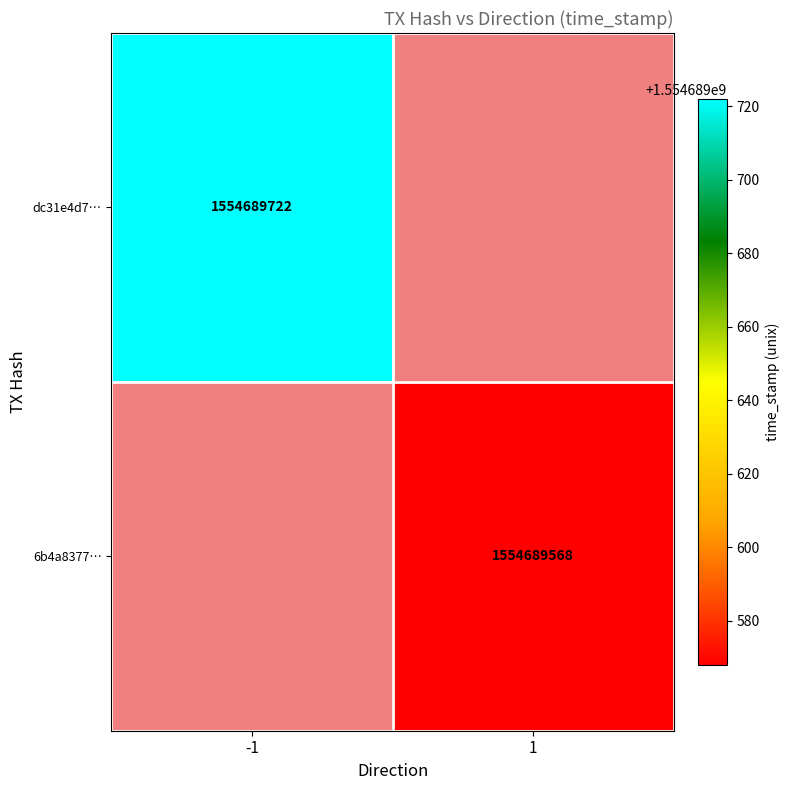

List the series in order of their overall mean, lowest first.

6b4a8377ca3a7563ad30cc3e3fe69c829cb15f7, dc31e4d7f76d7bc44384de041d84f34eaad4c07